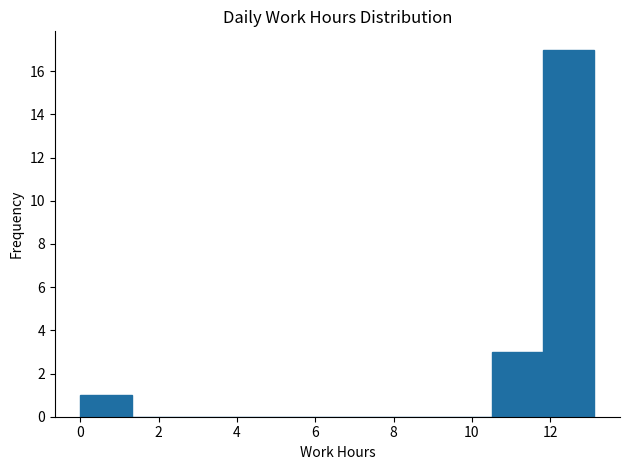

Which range on the x-axis has the tallest bar?

11.8 to 13.2